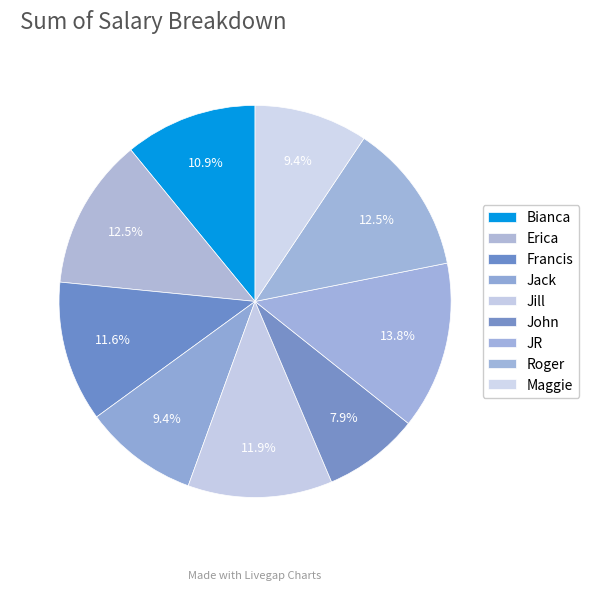

Between Jack and Francis, which is larger?

Francis